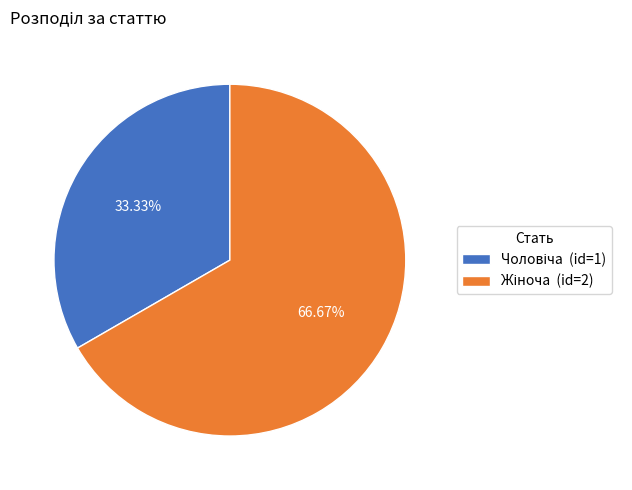

Is there a majority slice in this chart?

Yes